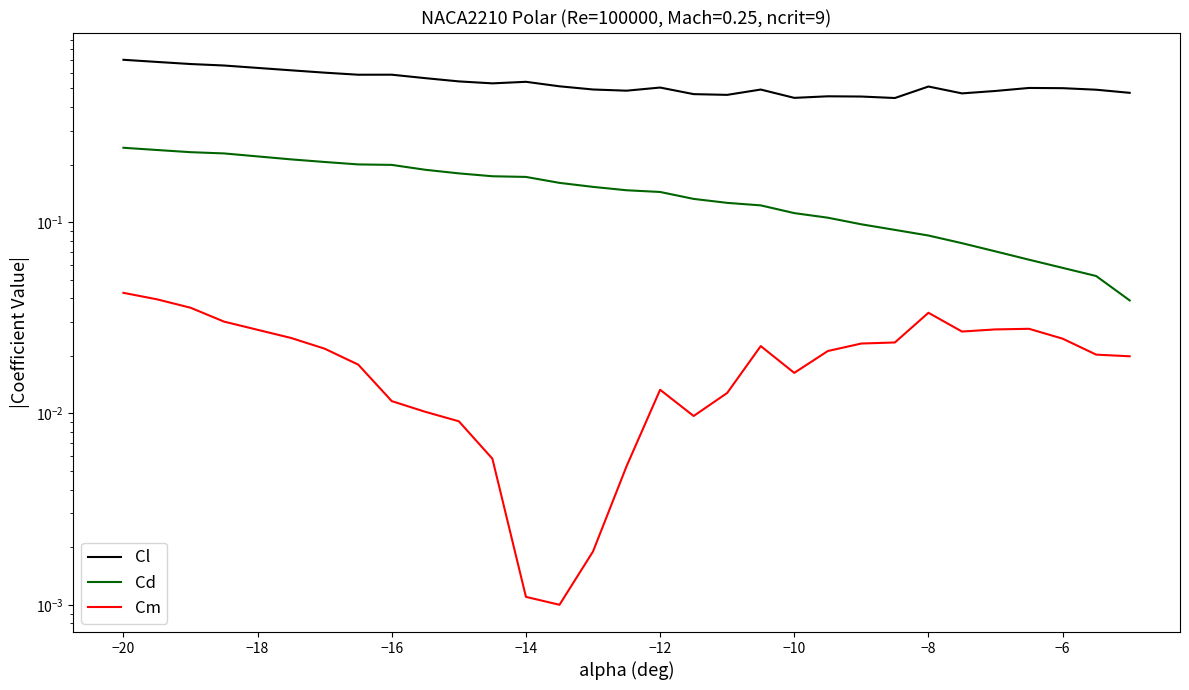

How many Cd values are between 0 and 1?

30